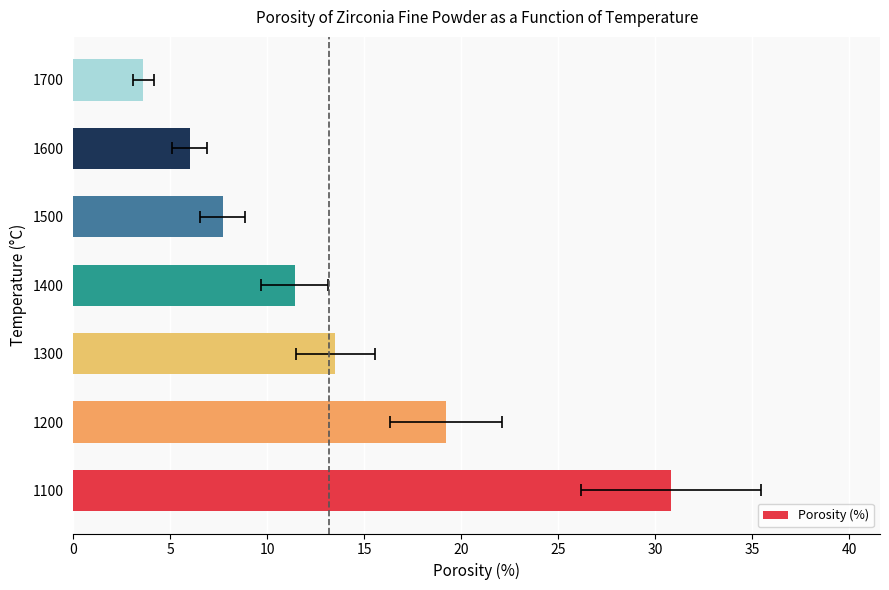

What is the value of the 6th bar from the left?

6.0